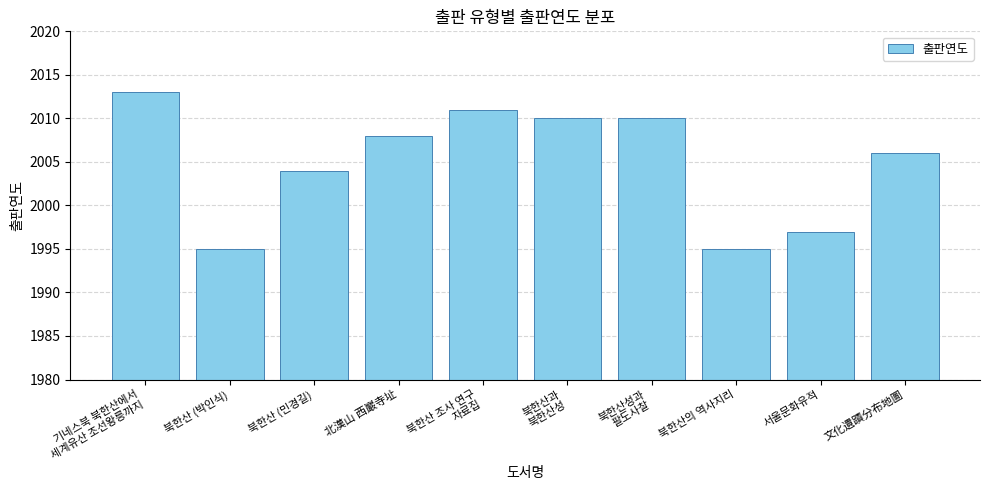

Which has a higher value, 서울문화유적 or 기네스북 북한산에서
세계유산 조선왕릉까지?

기네스북 북한산에서
세계유산 조선왕릉까지